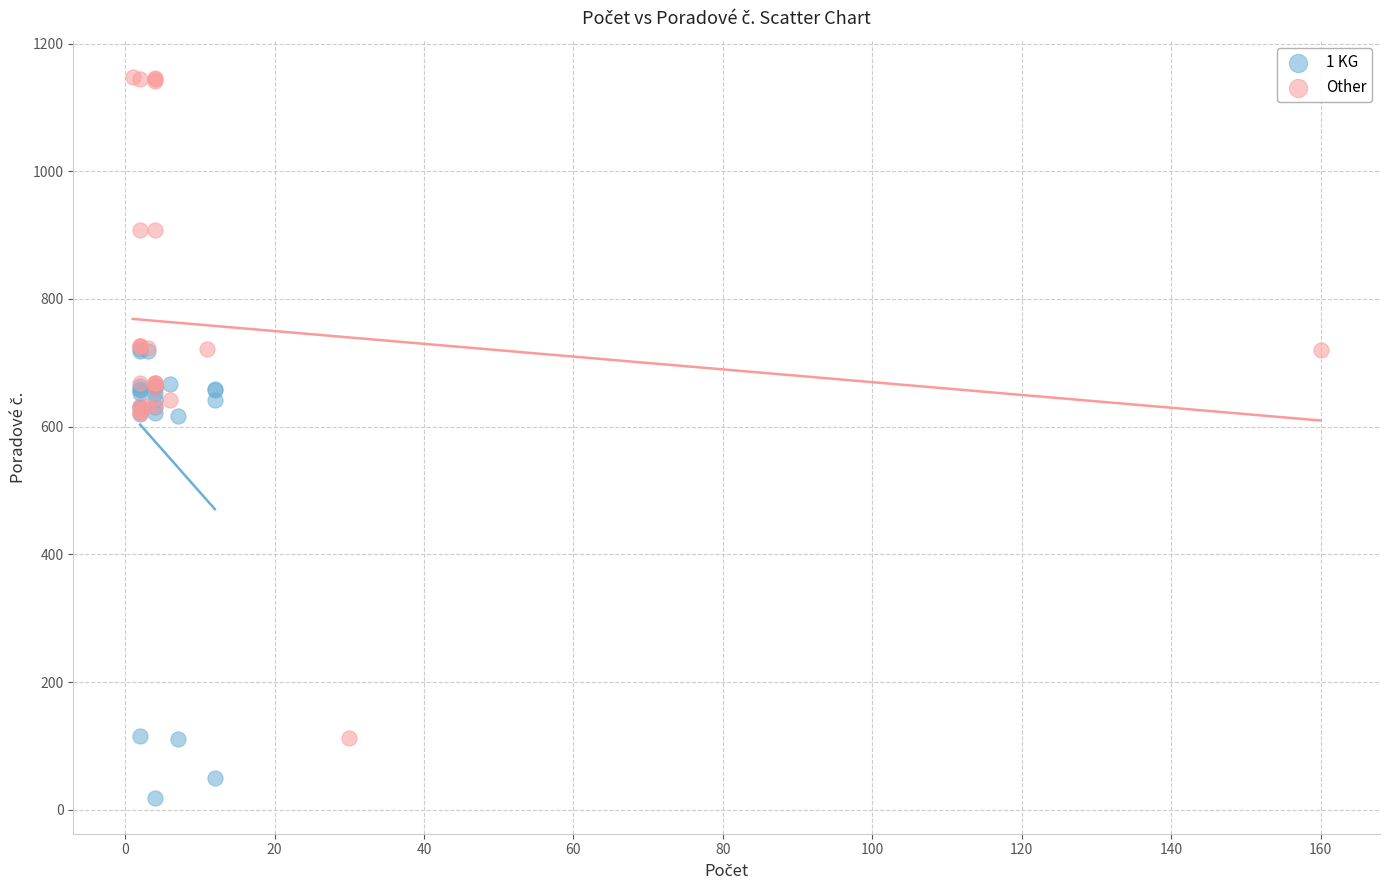

Which series contains the highest Y value?

Other